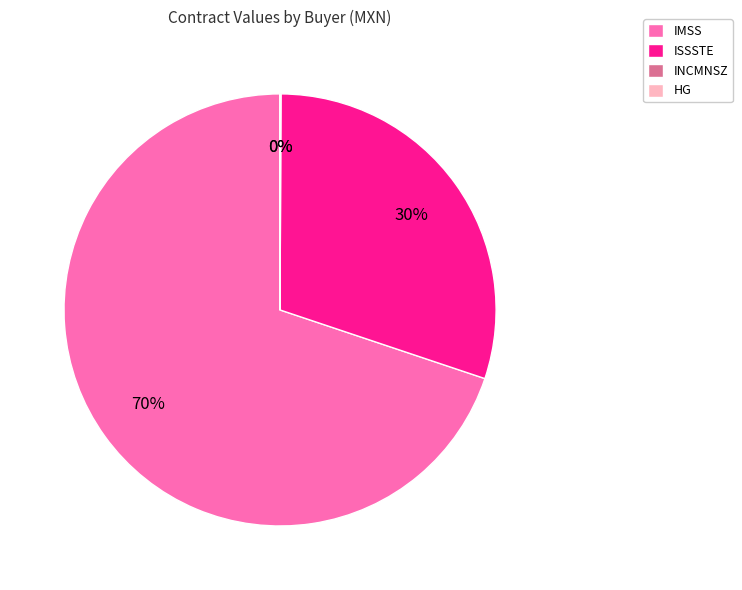

The ISSSTE slice represents 16% of the pie. True or false?

False